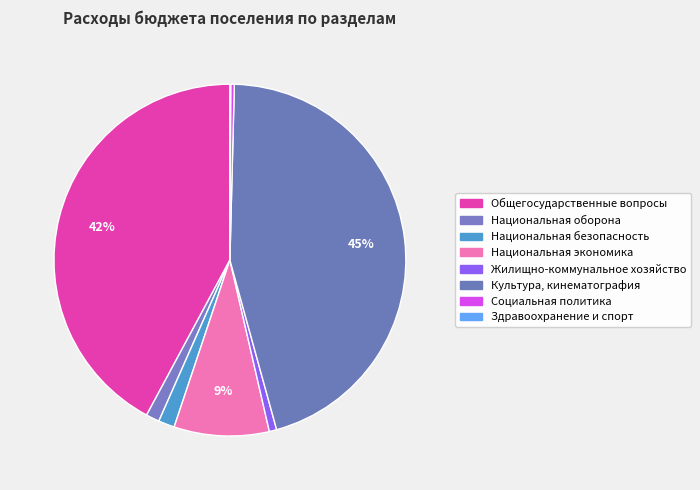

How many segments does this pie chart have?

8